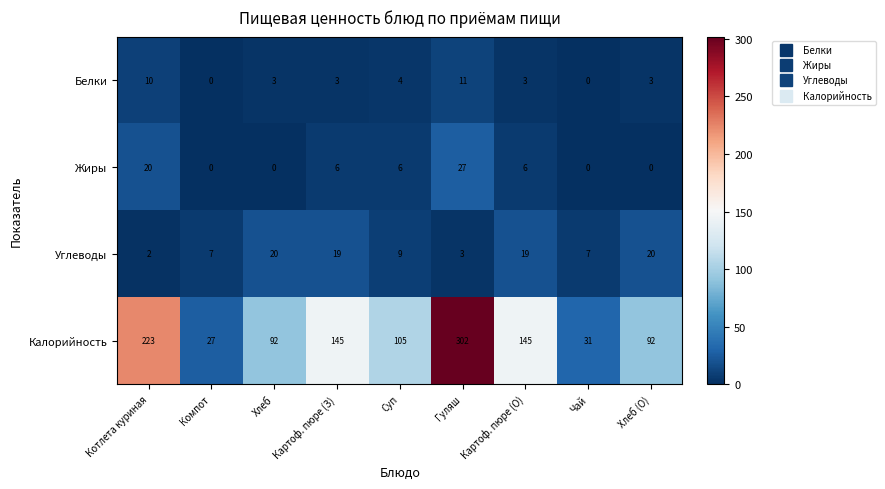

The Углеводы series shows 20 at Хлеб. True or false?

True